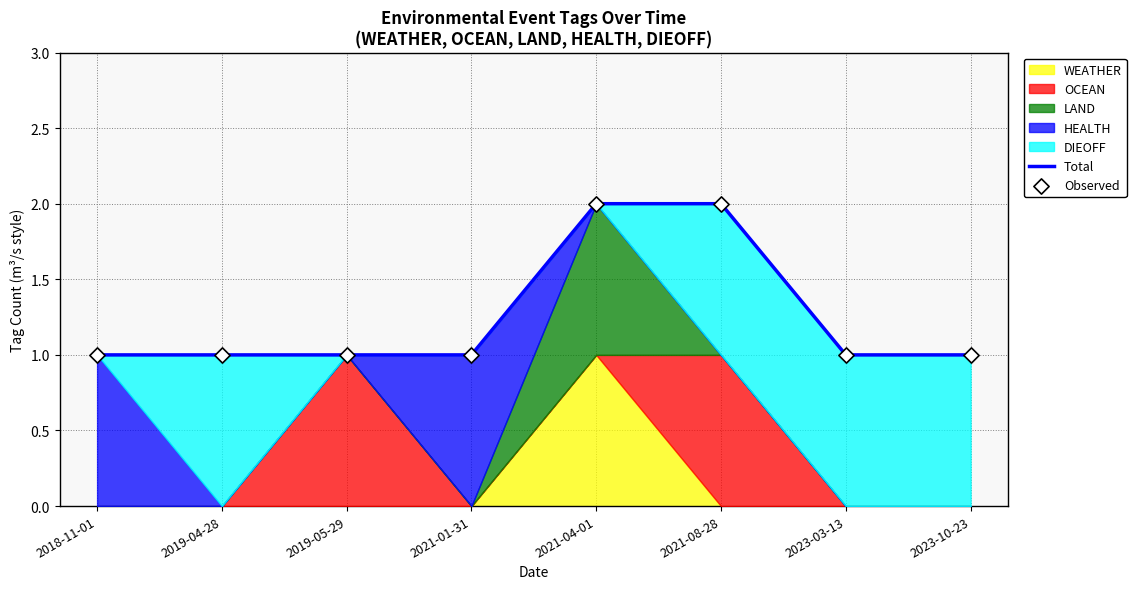

Which series contains the lowest Y value?

Total